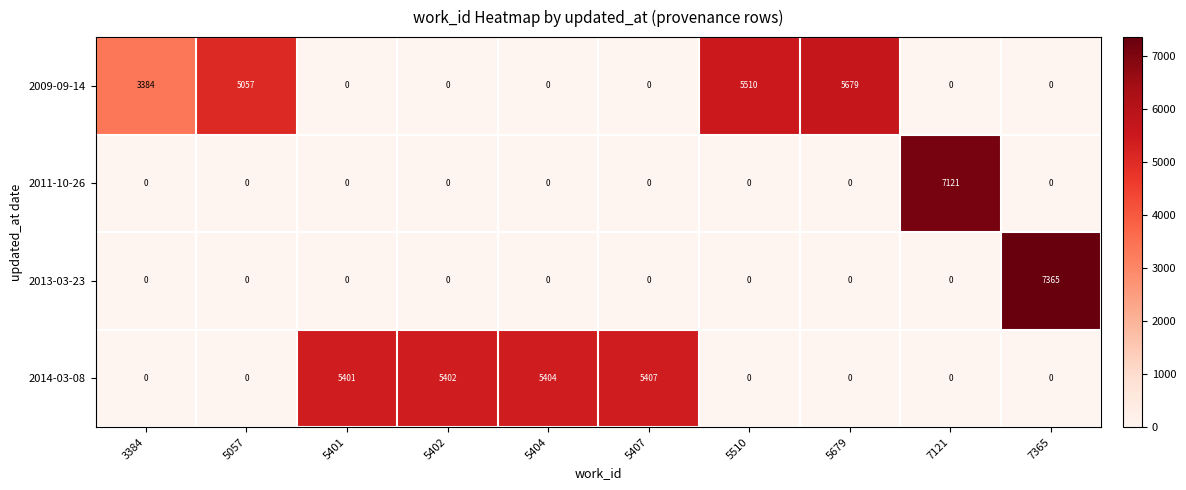

Where is 2009-09-14 nearest to the value 2839?

3384